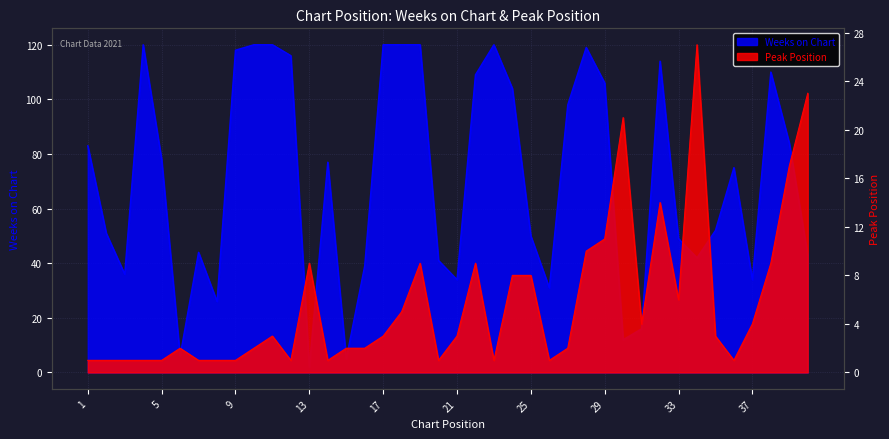

How many data points in Weeks on Chart are less than 77?

20